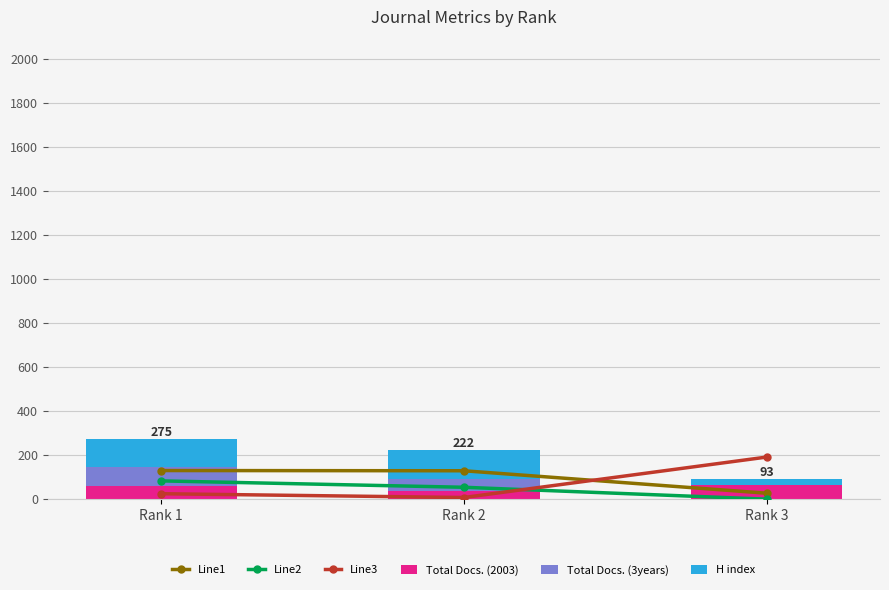

How many values in Total Docs. (3years) are above zero?

2